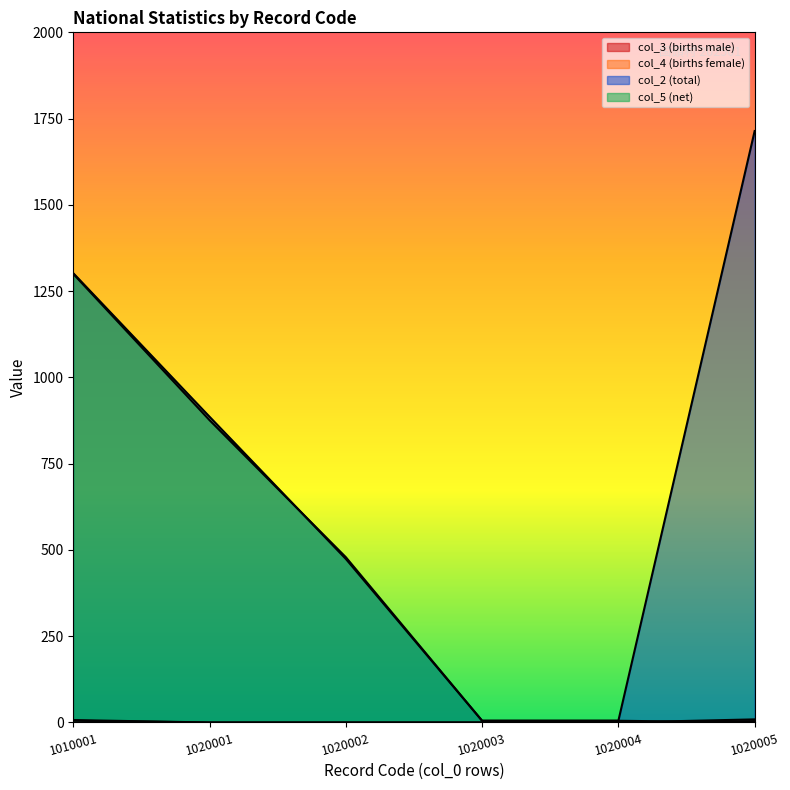

What is the difference between the maximum and minimum values in the 1020001 series?

886